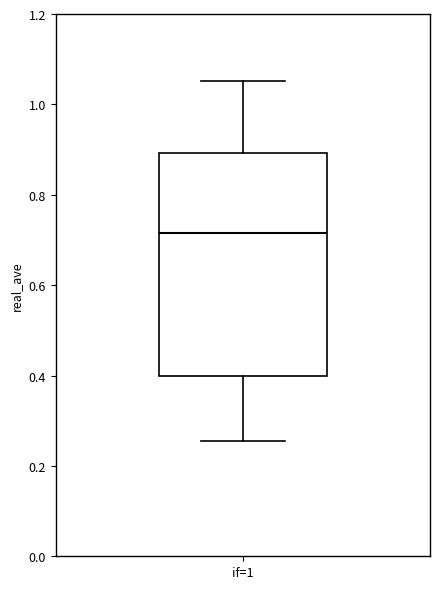

Read this box plot against the y-axis: the position of the median line, the range covered by the box, and the ends of both whiskers. The values are not printed on the chart, so give them approximately, as read against the axis.

median 0.72, box 0.40 to 0.90, whiskers 0.26 to 1.06